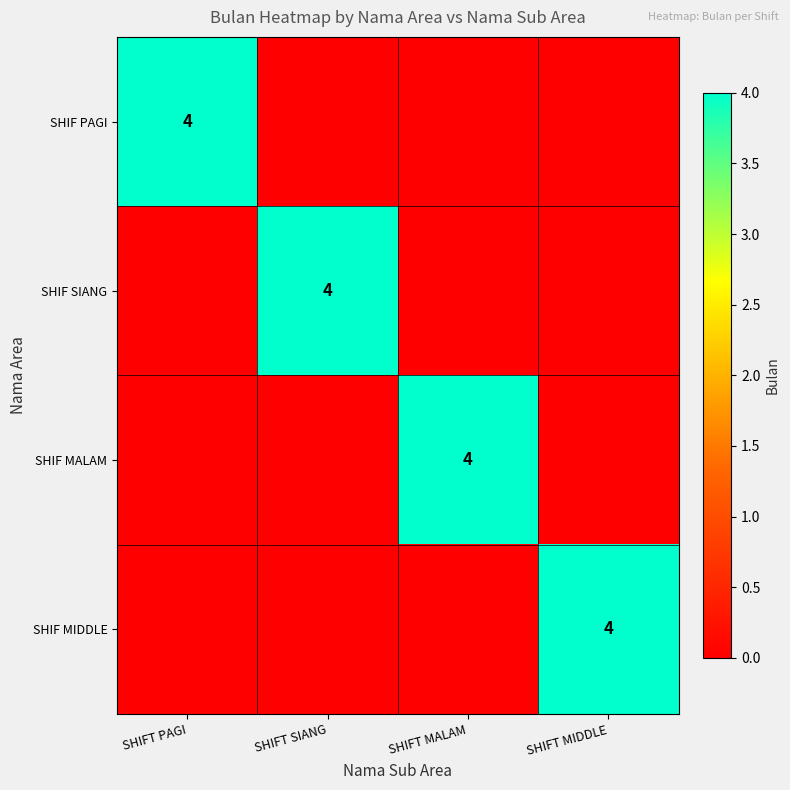

The value of SHIF MIDDLE at SHIFT MIDDLE is 4. True or false?

True